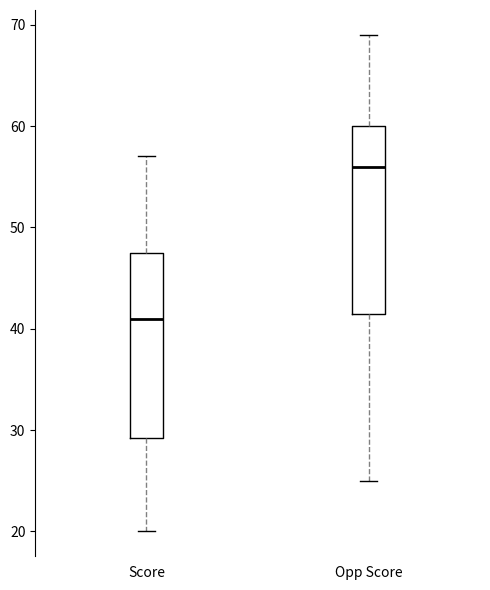

Where does the lower whisker of the box for Score end on the y-axis? The values are not printed on the chart, so give them approximately, as read against the axis.

20